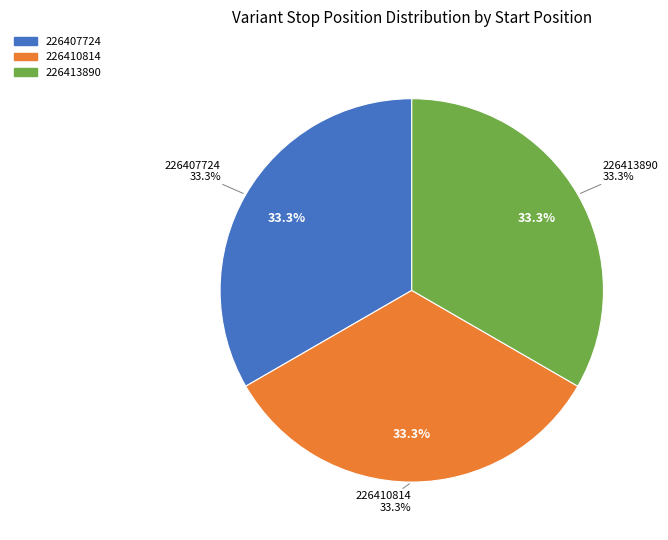

Which category has the smallest portion of the pie?

226407724